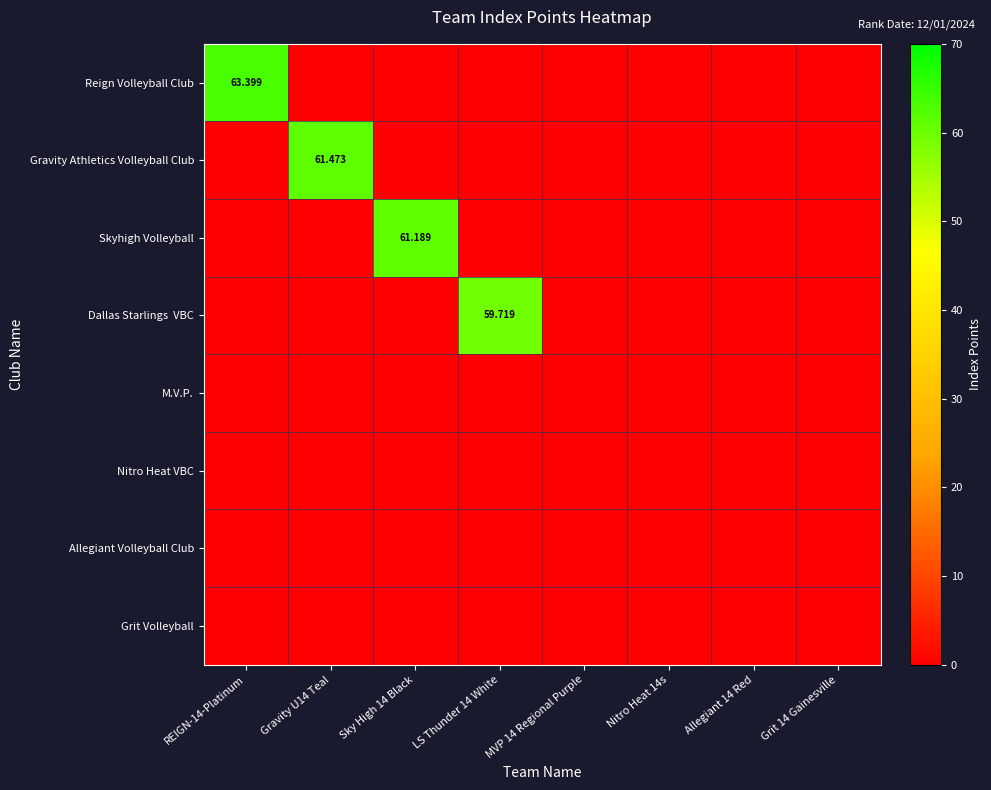

Which label corresponds to the largest value in the chart?

REIGN-14-Platinum